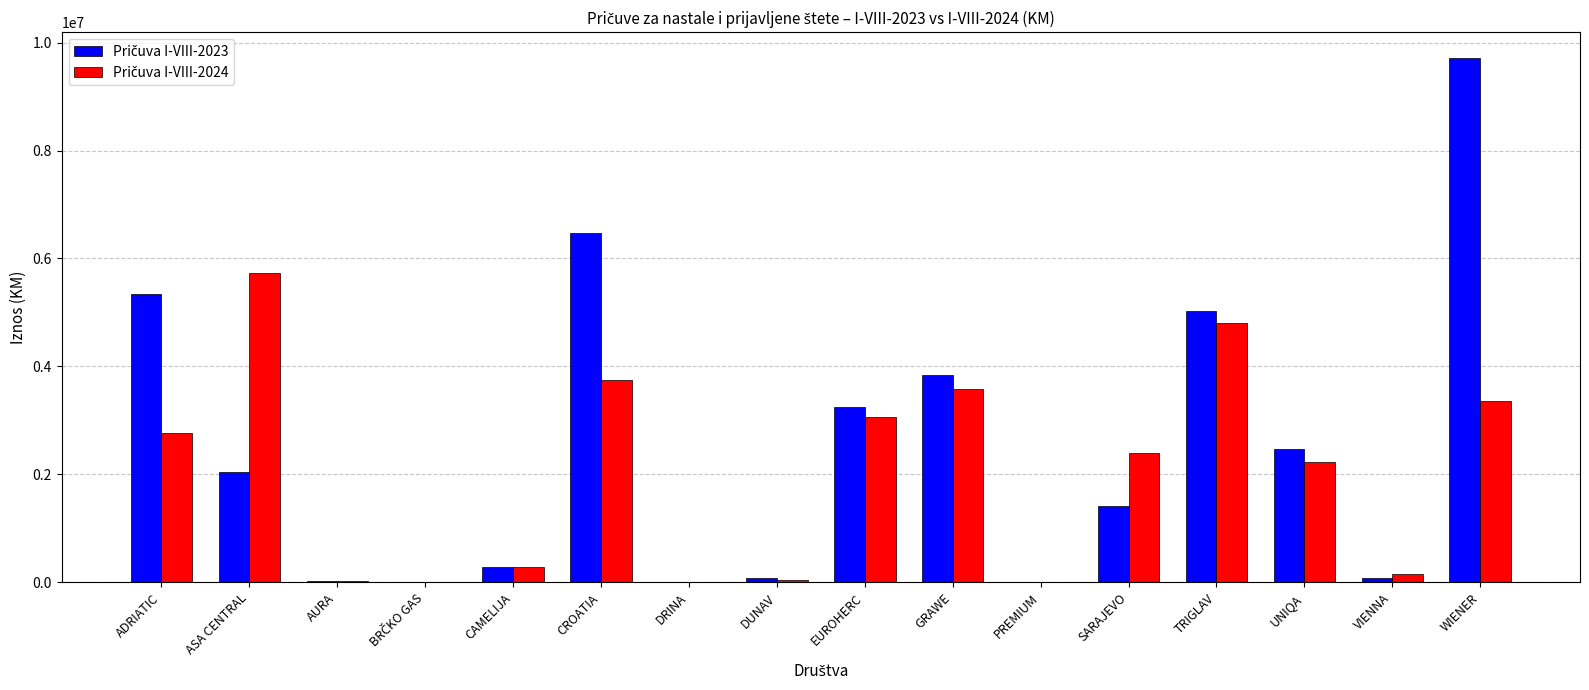

What is the total value across all series at UNIQA?

4691635